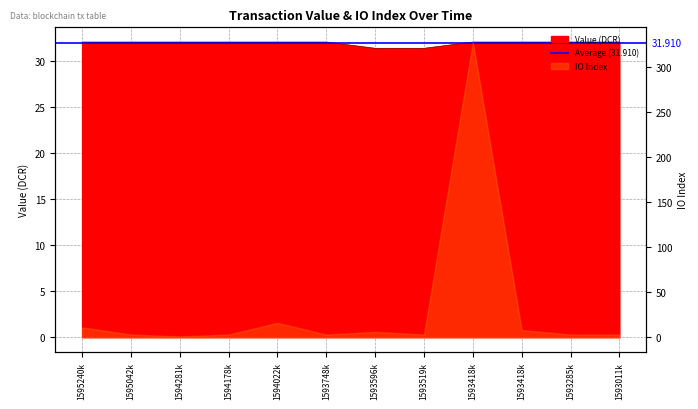

What is the difference between the second highest and second lowest values?

0.7